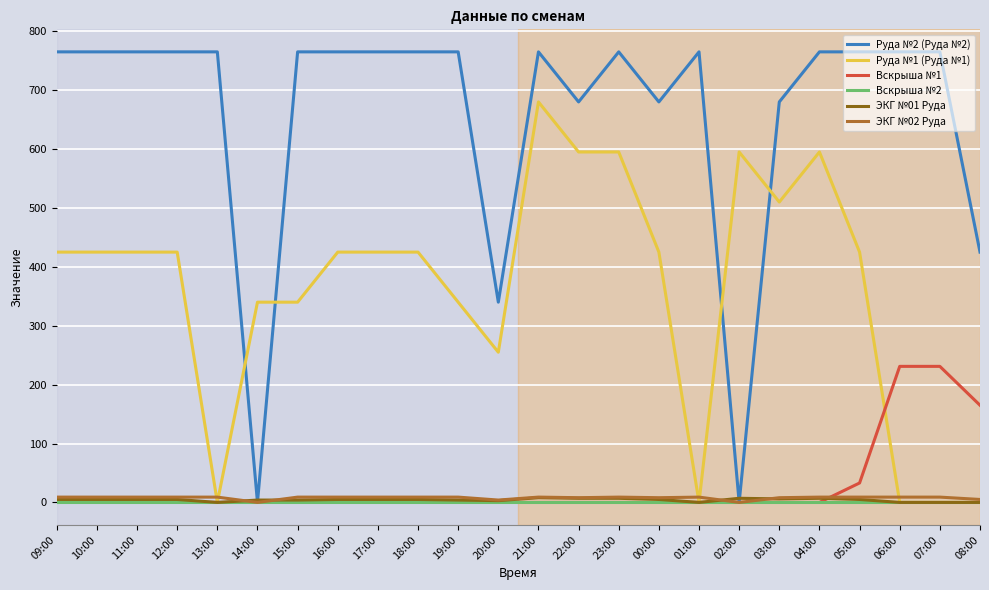

Is it true that Вскрыша №1 equals 383 at 07:00?

False